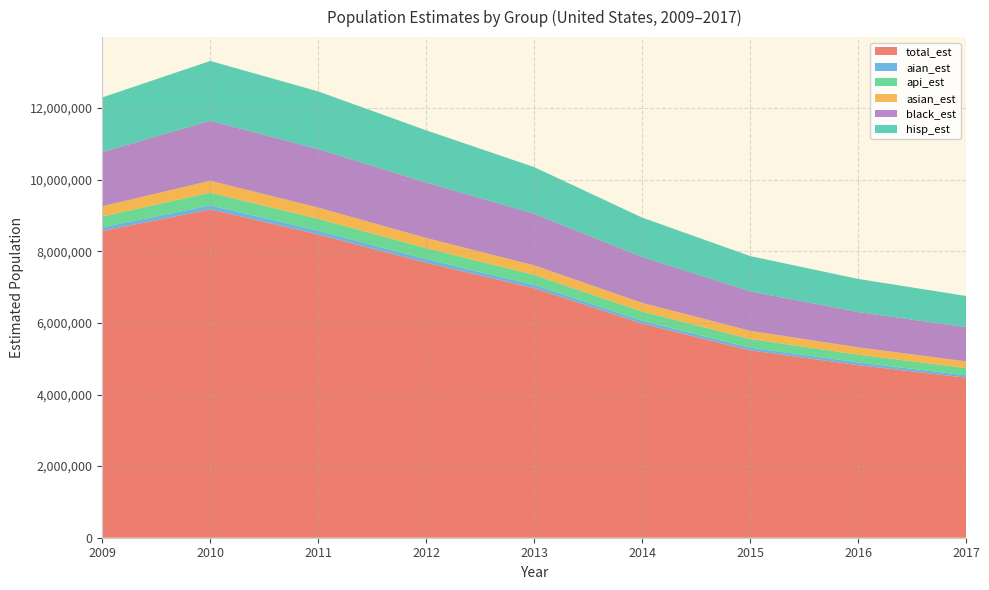

Reading left to right, extract all data points from this chart.

total_est: 8569588	9169226	8470105	7682086	6970757	5981497	5235242	4822059	4471252
aian_est: 102293	113559	104476	101174	90270	78796	73641	76020	64841
api_est: 301908	354074	333181	304278	281523	258060	242039	216114	200348
asian_est: 284936	335590	313694	285736	266015	241474	230047	204406	190833
black_est: 1511596	1675948	1631004	1549092	1440113	1283836	1101777	985700	953826
hisp_est: 1528037	1669889	1614091	1458560	1304122	1098967	985190	924922	872226